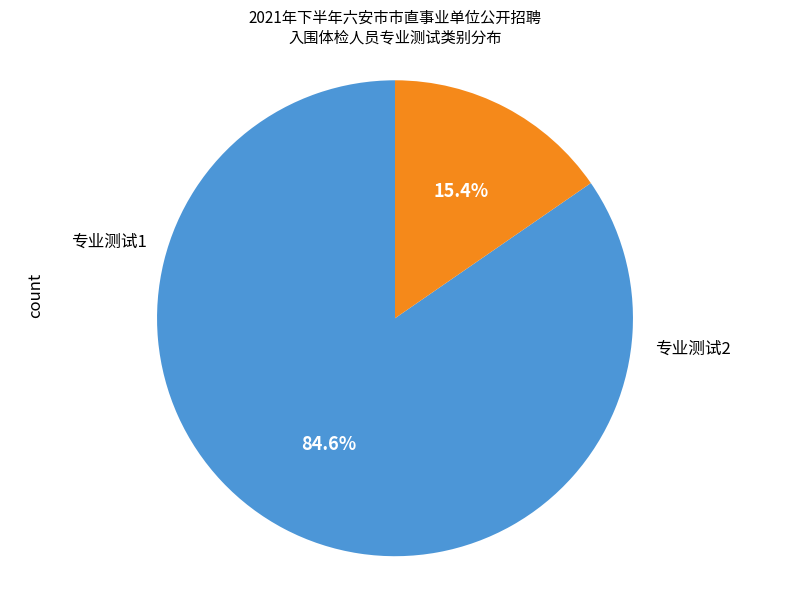

To the nearest percent, what is the combined percentage of 专业测试1 and 专业测试2?

100%